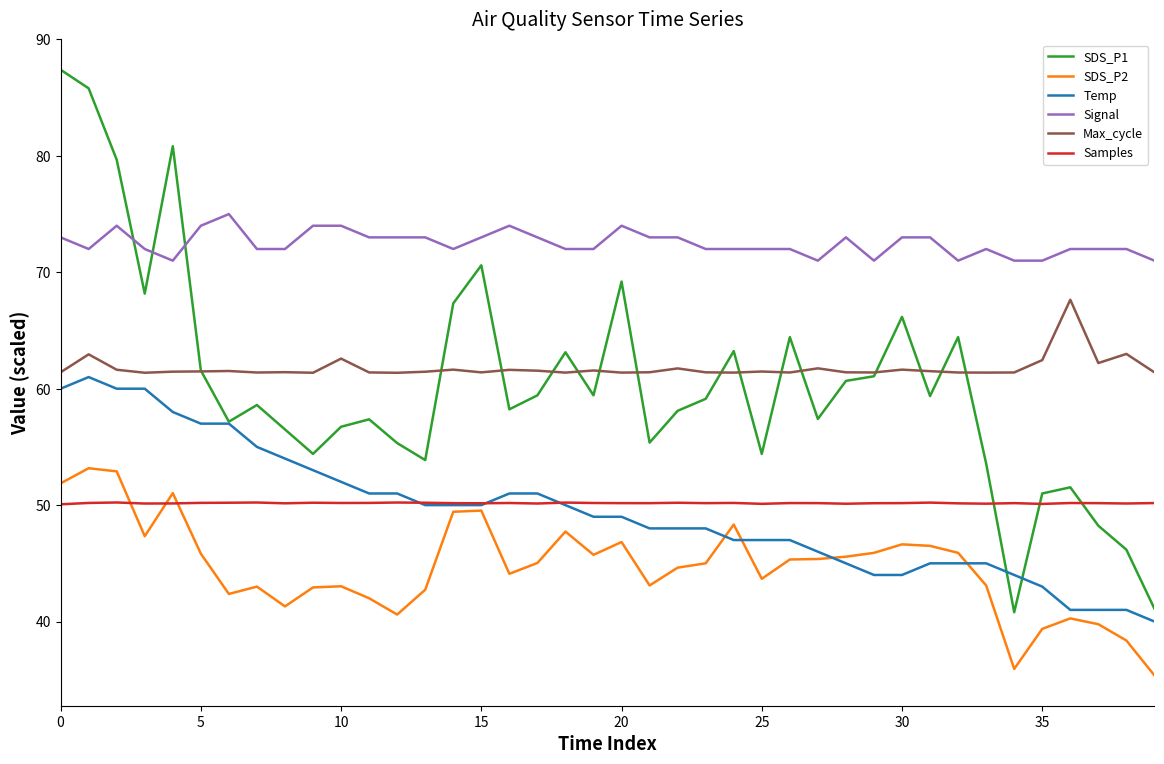

Which series has the largest range (max minus min)?

SDS_P1